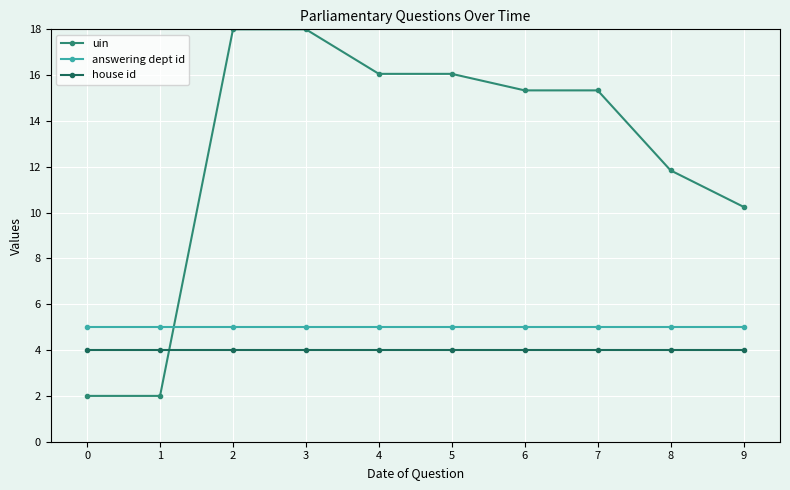

True or false: house id has a value of 4.0 at 0.

True